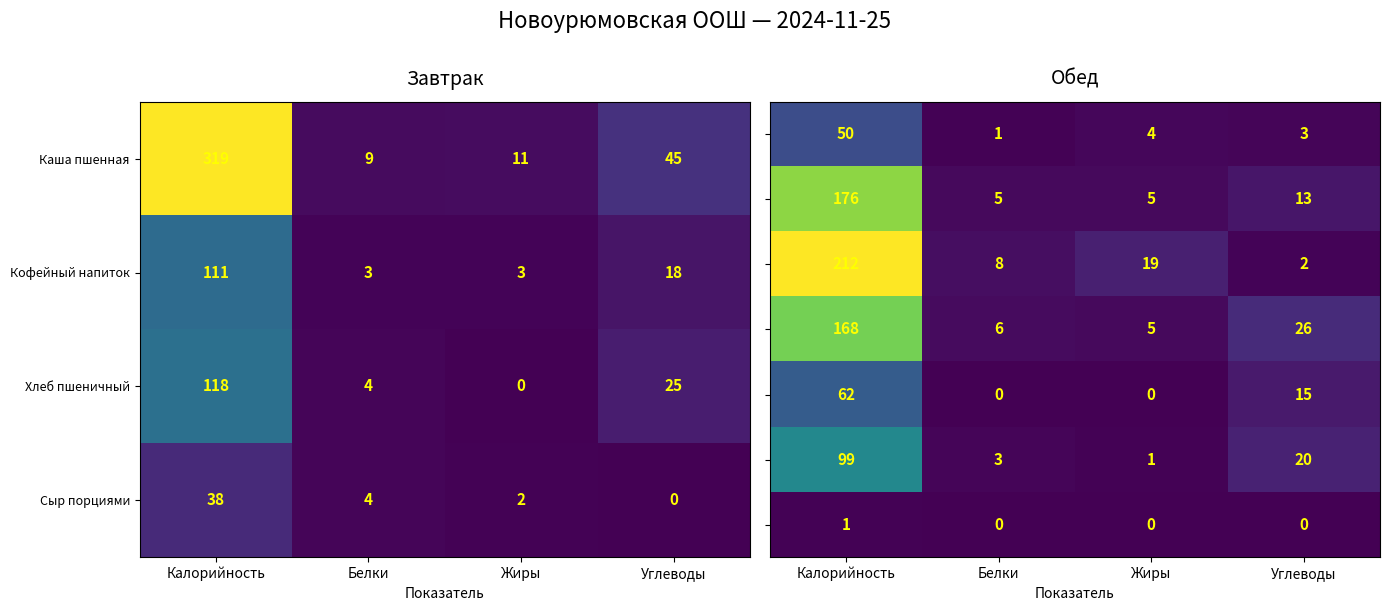

How many values in the Сыр порциями series are below 4?

2